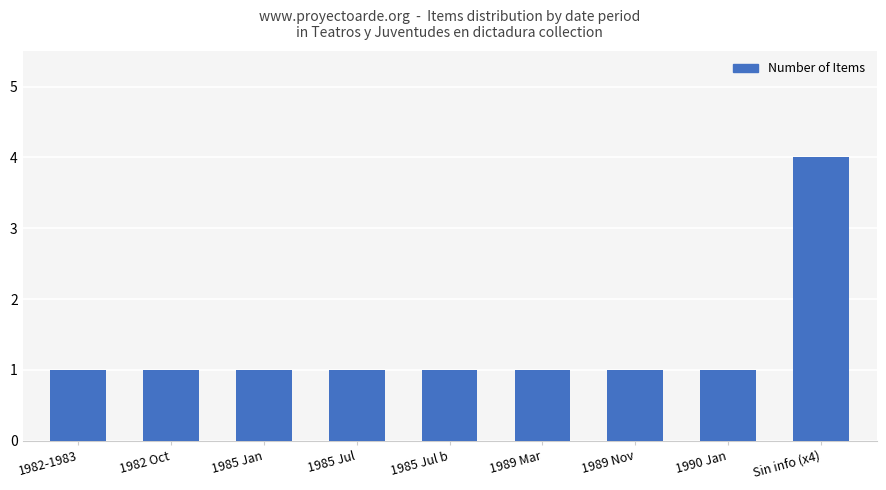

Is it true that the value at 1982-1983 is 2?

False